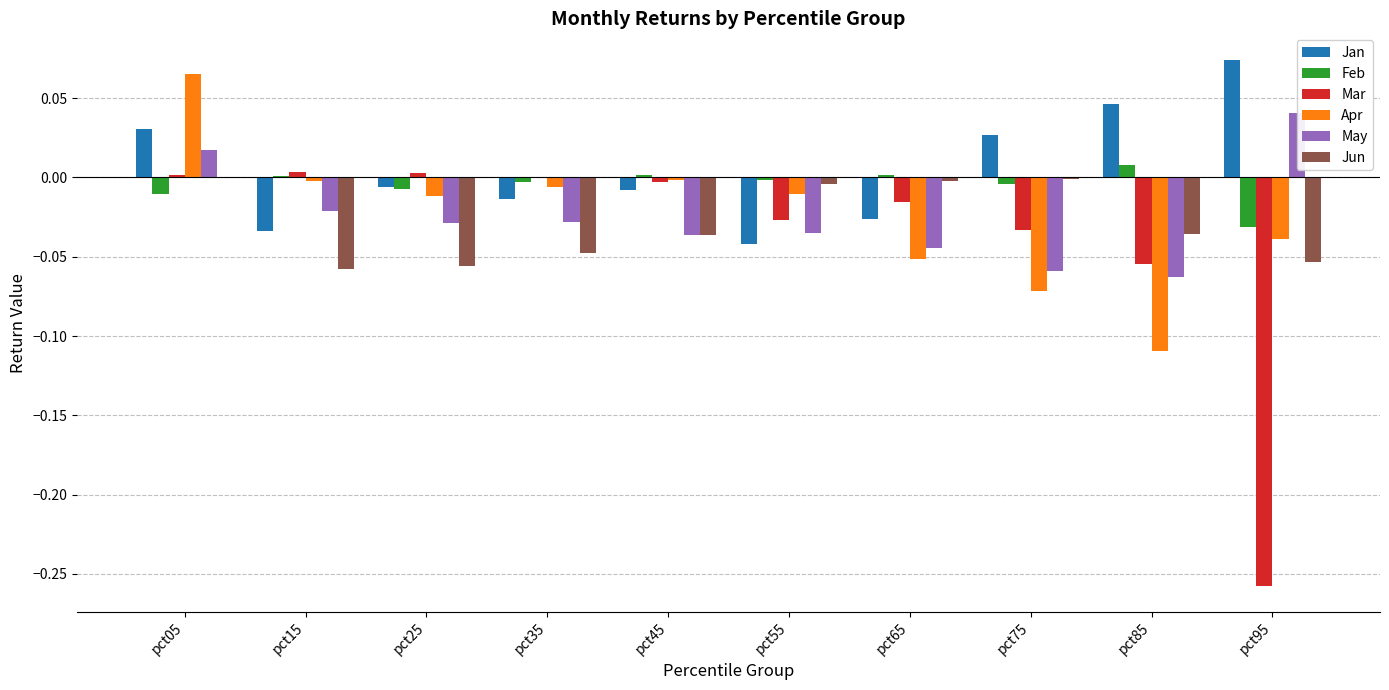

True or false: Jun has a value of -0.0 at pct55.

True